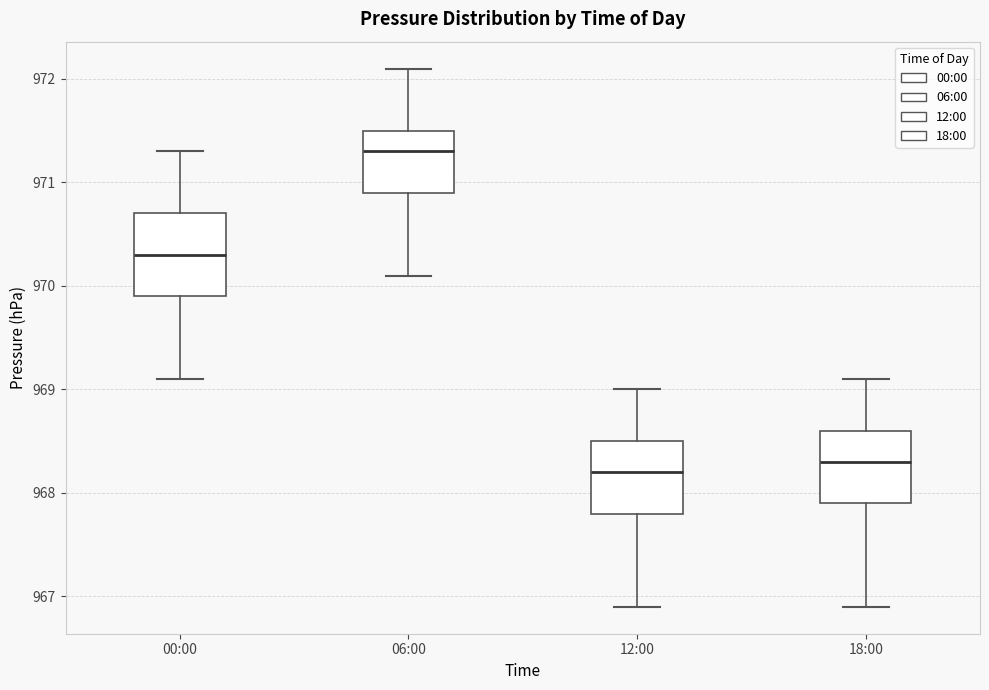

Reading left to right, transcribe this box plot: for each box, give where its median line is, the range the box spans, and where its two whiskers end, as read against the y-axis. The values are not printed on the chart, so give them approximately, as read against the axis.

00:00: median 970.3, box 969.9 to 970.7, whiskers 969.1 to 971.3
06:00: median 971.3, box 970.9 to 971.5, whiskers 970.1 to 972.1
12:00: median 968.2, box 967.8 to 968.5, whiskers 966.9 to 969.0
18:00: median 968.3, box 967.9 to 968.6, whiskers 966.9 to 969.1